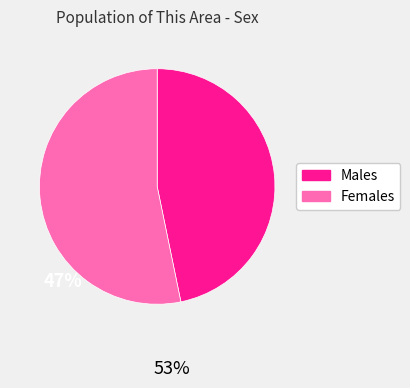

Does any single category account for the majority?

Yes